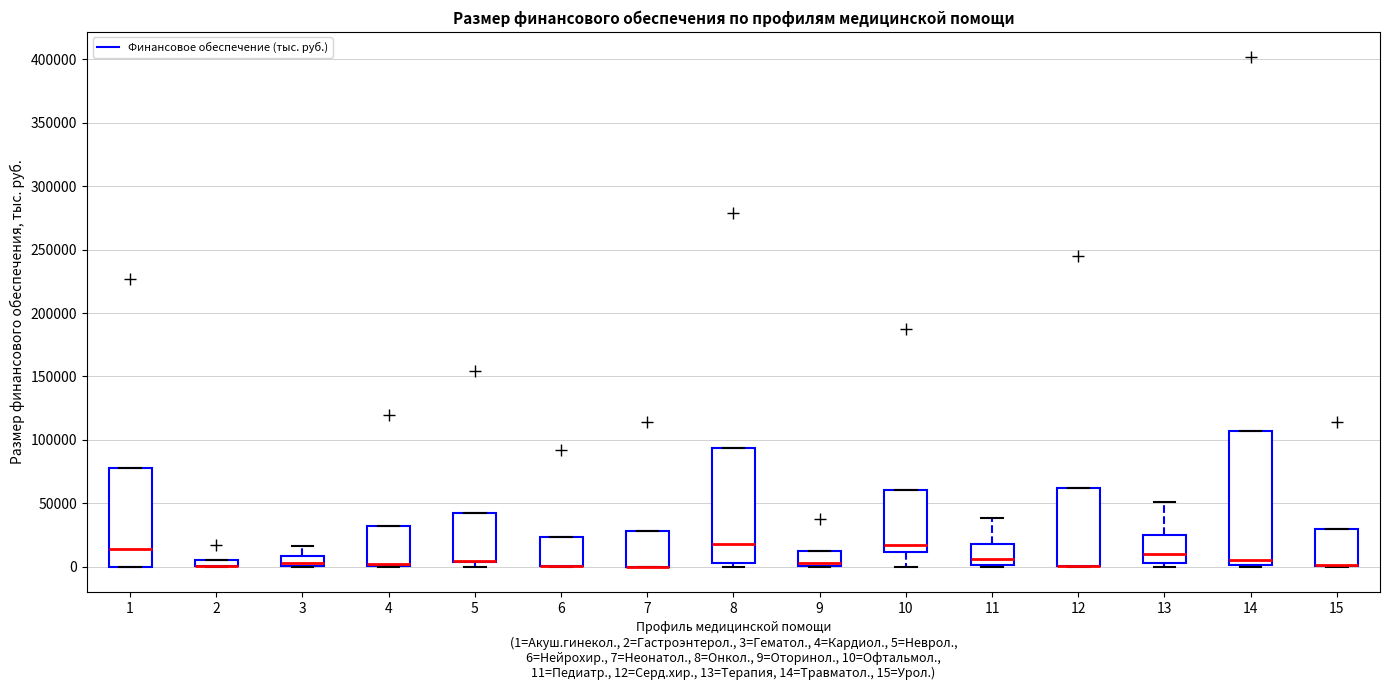

Where does the lower whisker of the box at x = 10 end on the y-axis? The values are not printed on the chart, so give them approximately, as read against the axis.

0